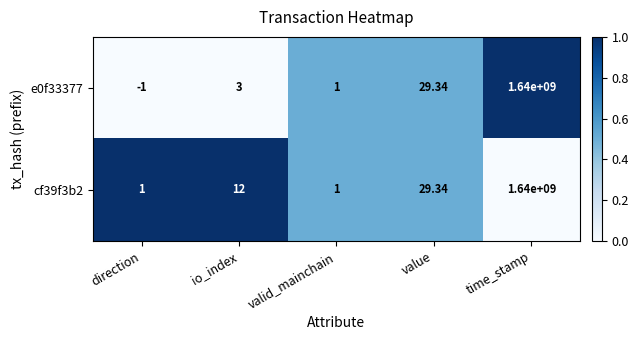

At which category is the sum across all series the highest?

time_stamp